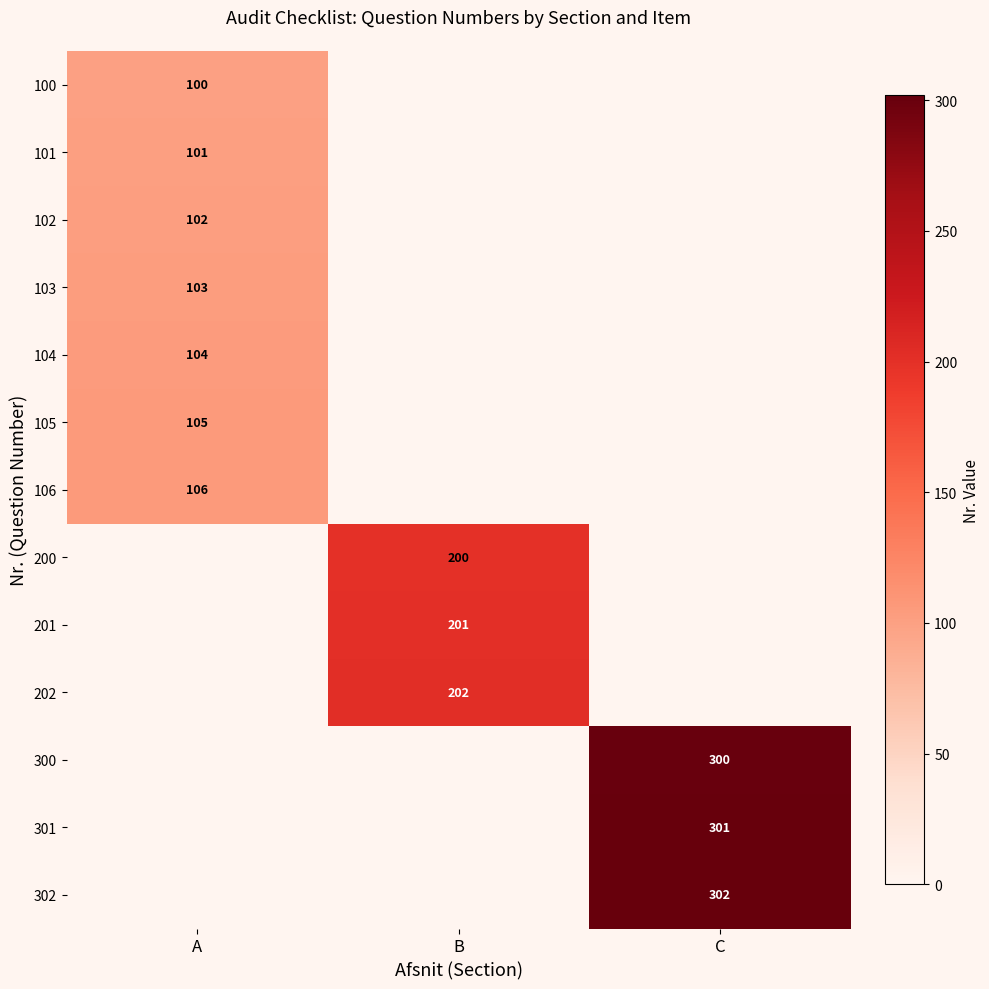

Is it true that 106 equals 25 at A?

False